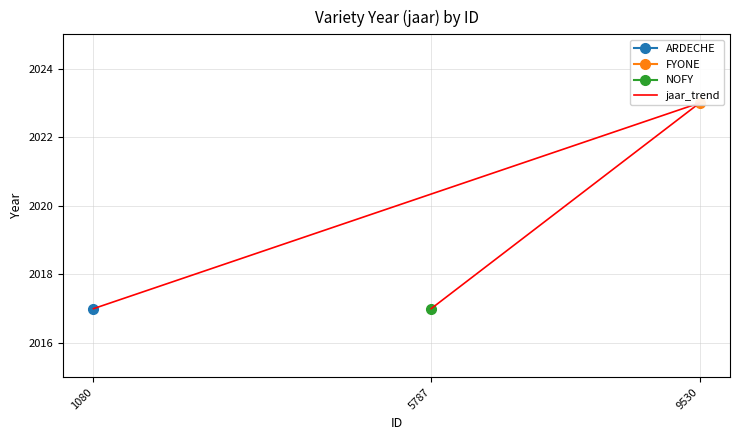

Between 1080 and 9530, which is larger?

9530